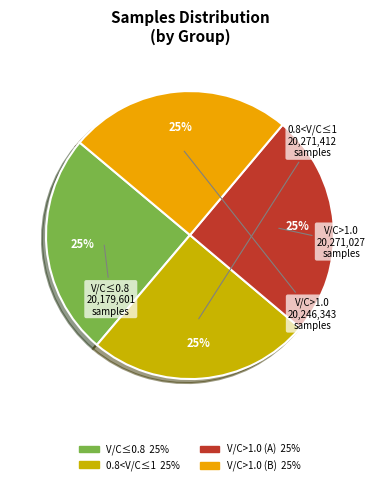

Is there a majority slice in this chart?

No